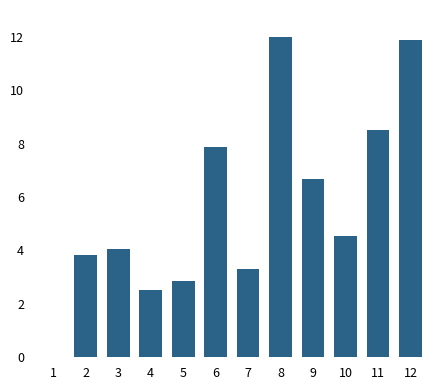

Is it true that the value at 11 is 8.5?

True